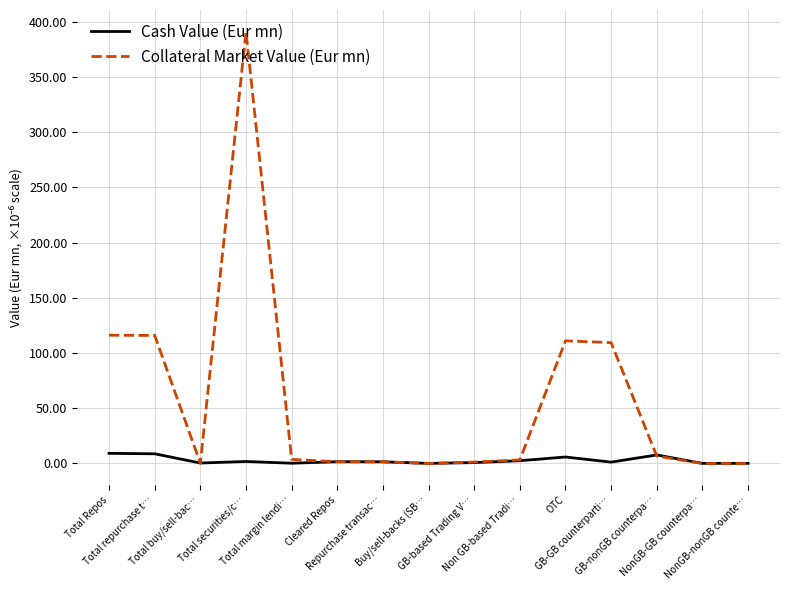

Rank the series by their maximum value, from highest to lowest.

Collateral Market Value (Eur mn), Cash Value (Eur mn)